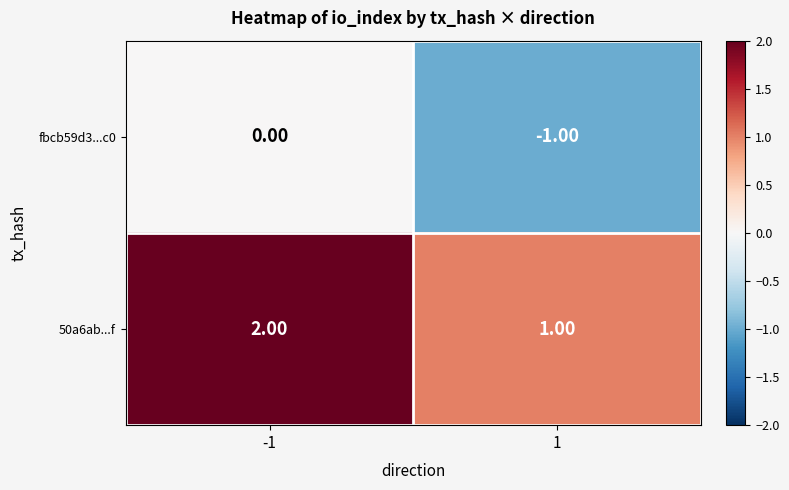

List the series in order of their overall mean, lowest first.

fbcb59d3...c0, 50a6ab...f